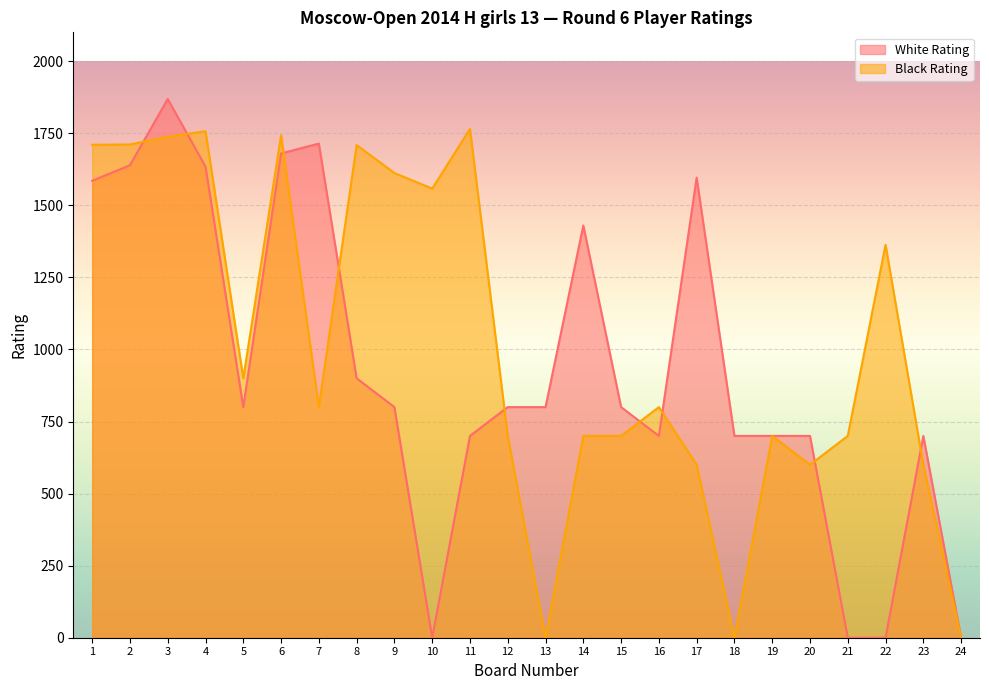

How many intersections are there between White Rating and Black Rating?

9